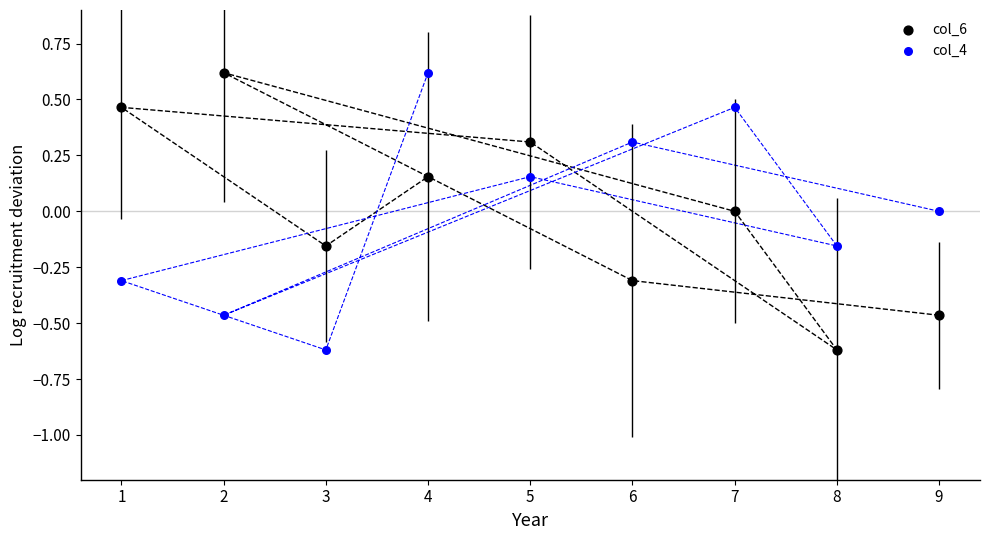

Across all data points, what is the range of X values (max minus min)?

8.0